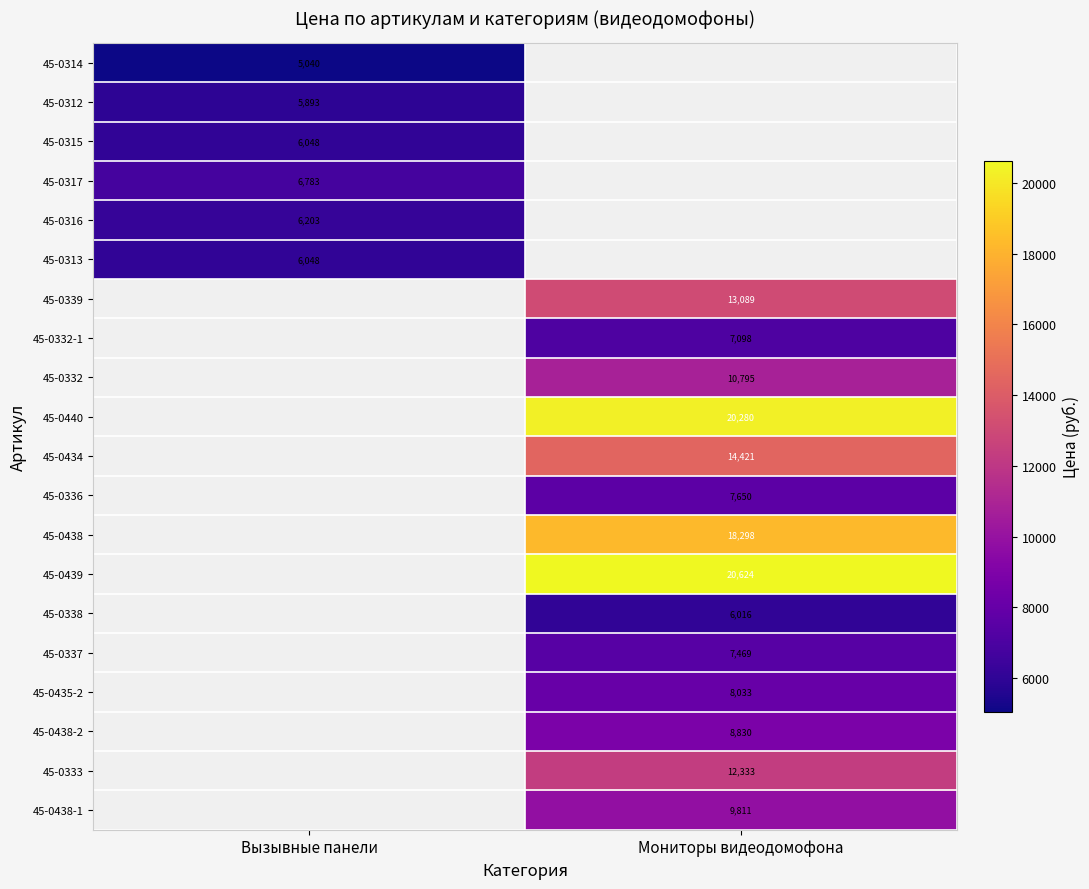

Which has a higher value, Вызывные панели or Мониторы видеодомофона?

Мониторы видеодомофона